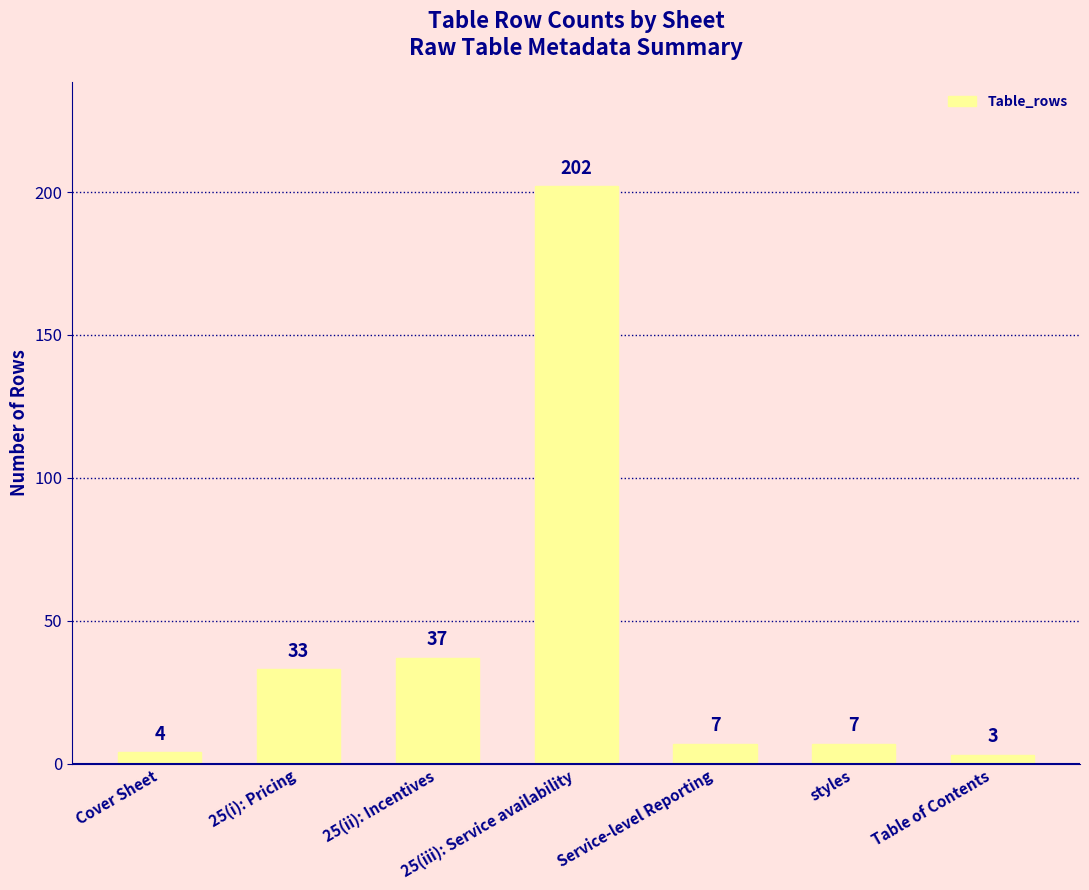

What is the maximum value shown in the chart?

202